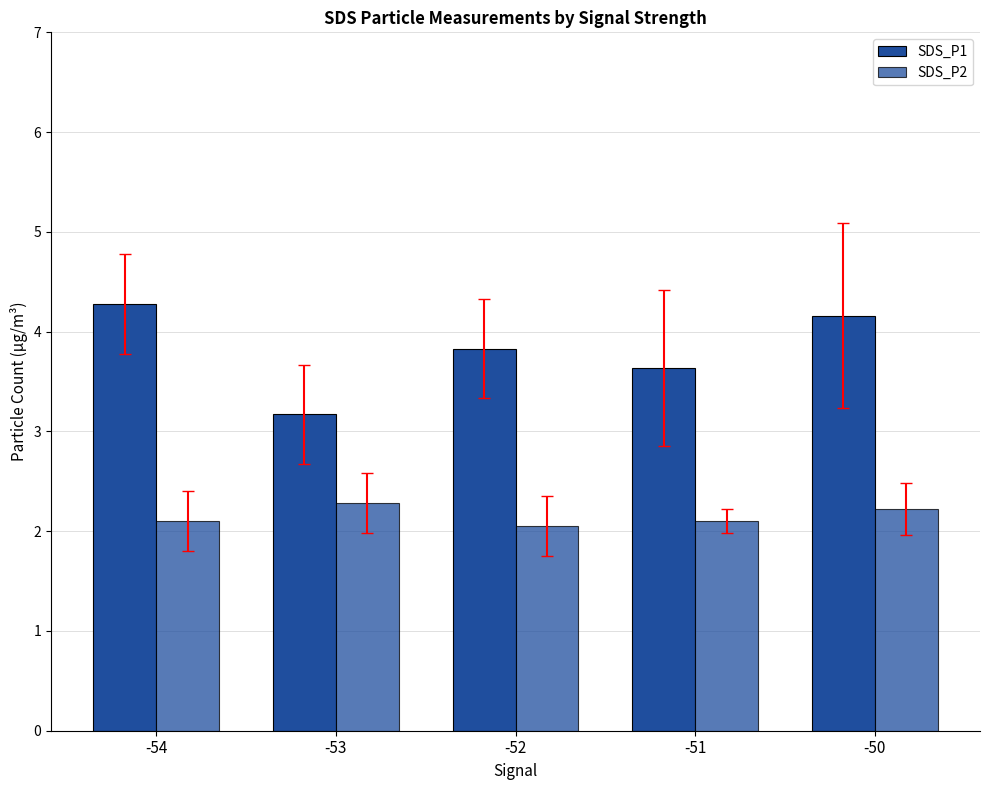

Reading left to right, list all the values displayed in this chart.

SDS_P1: -54=4.3	-53=3.2	-52=3.8	-51=3.6	-50=4.2
SDS_P2: -54=2.1	-53=2.3	-52=2.0	-51=2.1	-50=2.2